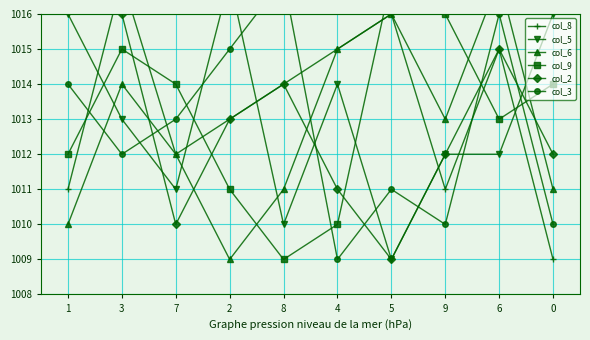

Reading left to right, extract all data points from this chart.

col_8: 1=1011	3=1017	7=1012	2=1013	8=1014	4=1015	5=1016	9=1011	6=1015	0=1009
col_5: 1=1016	3=1013	7=1011	2=1017	8=1010	4=1014	5=1009	9=1012	6=1012	0=1016
col_6: 1=1010	3=1014	7=1012	2=1009	8=1011	4=1015	5=1016	9=1013	6=1017	0=1011
col_9: 1=1012	3=1015	7=1014	2=1011	8=1009	4=1010	5=1017	9=1016	6=1013	0=1014
col_2: 1=1017	3=1016	7=1010	2=1013	8=1014	4=1011	5=1009	9=1012	6=1015	0=1012
col_3: 1=1014	3=1012	7=1013	2=1015	8=1017	4=1009	5=1011	9=1010	6=1016	0=1010